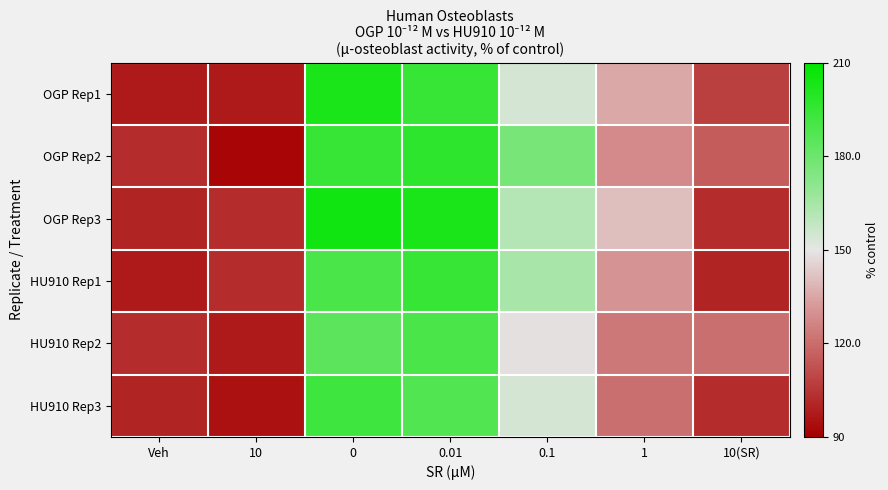

How many data points does each series have?

7